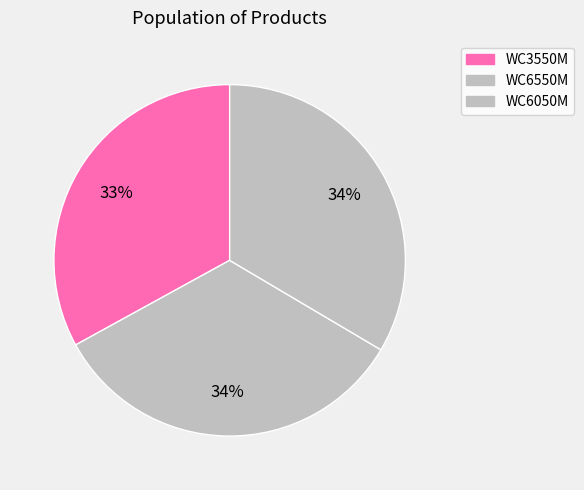

Count the number of slices in the pie.

3